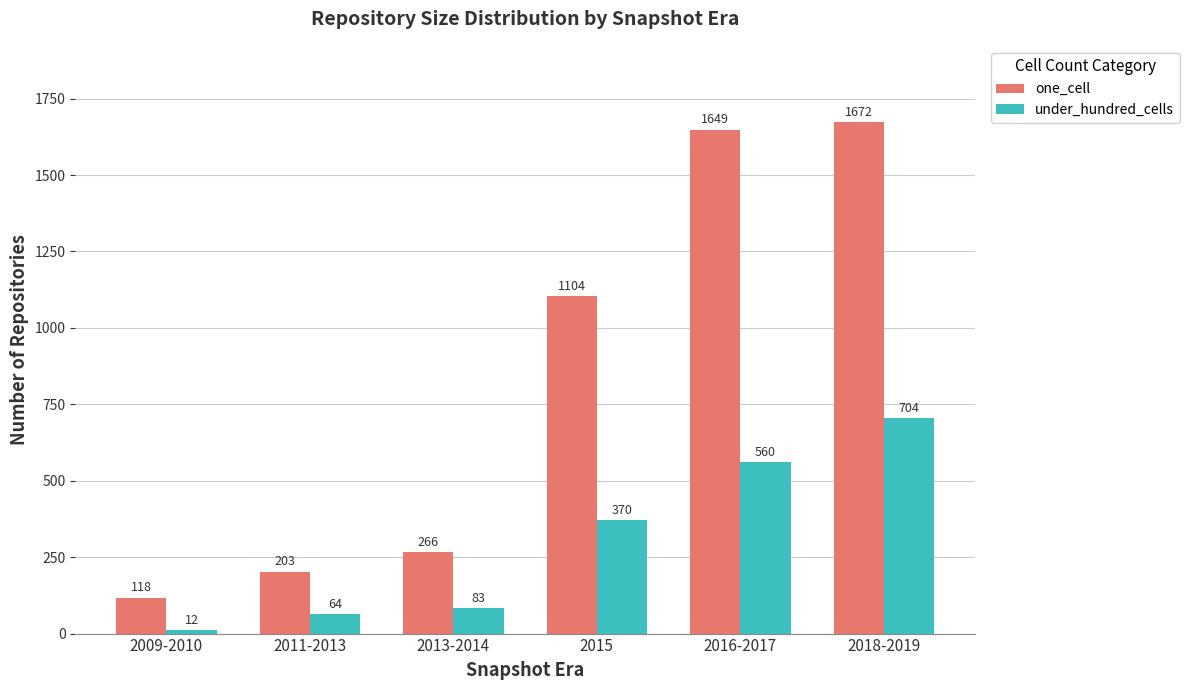

What is the difference between the second highest and second lowest values in the under_hundred_cells series?

496